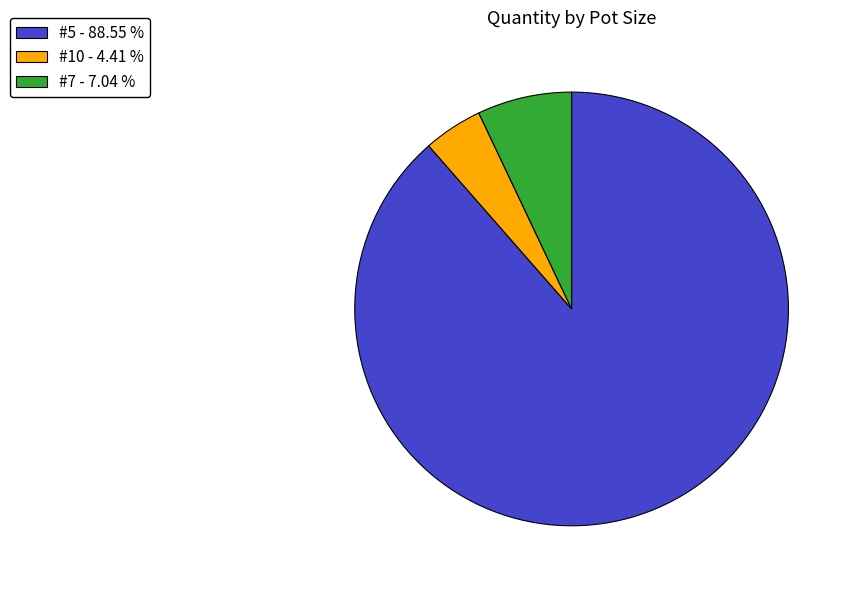

What is the majority slice?

#5 - 88.55 %